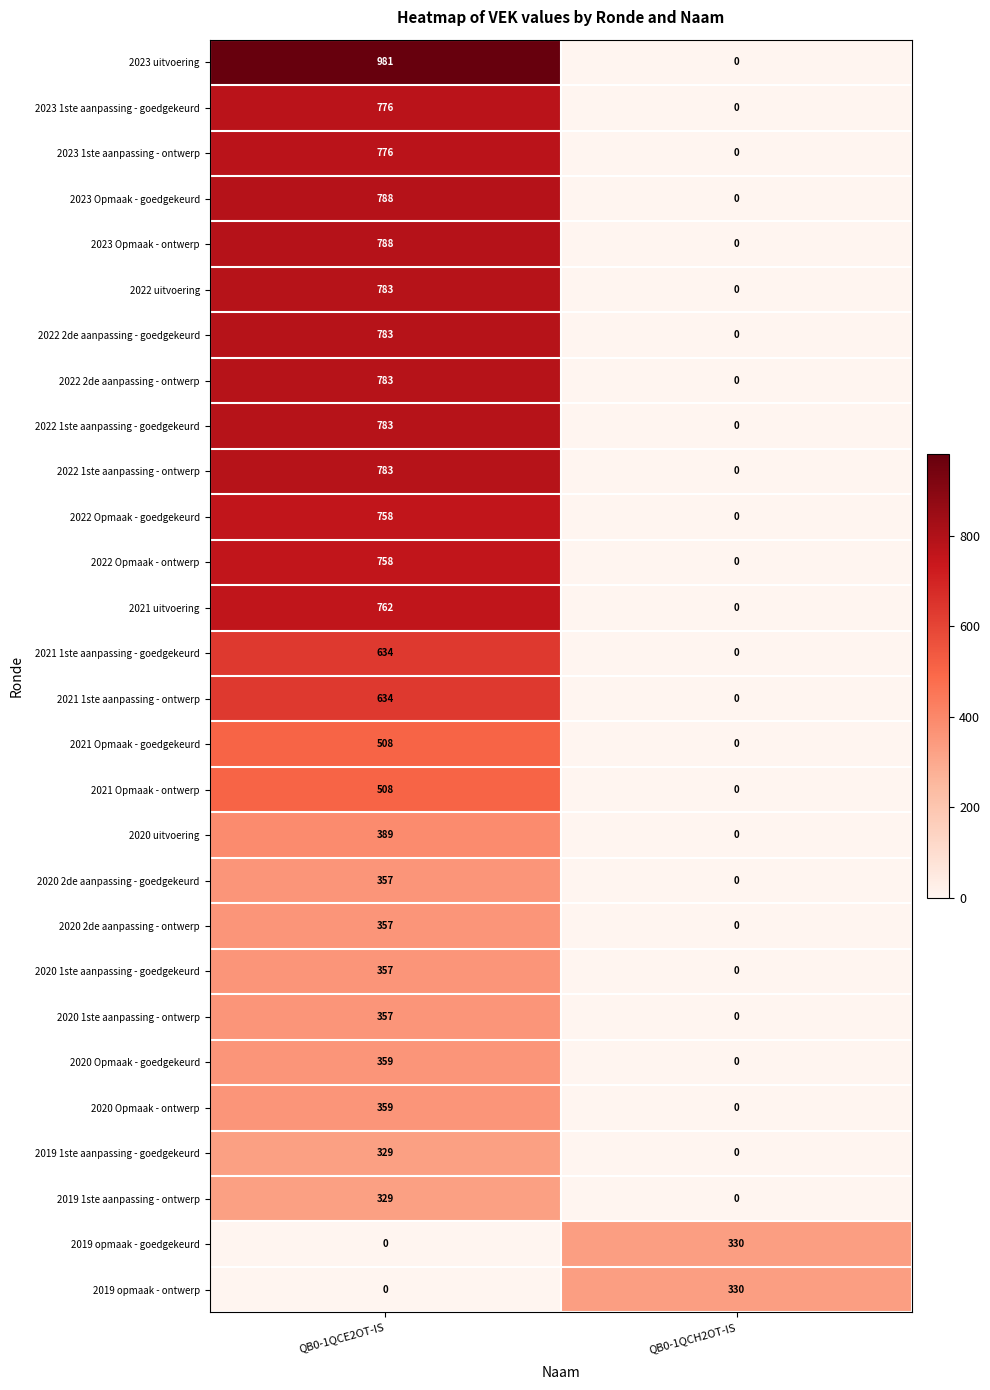

Is the value of 2022 Opmaak - ontwerp at QB0-1QCE2OT-IS greater than the value of 2023 1ste aanpassing - goedgekeurd at QB0-1QCE2OT-IS?

No